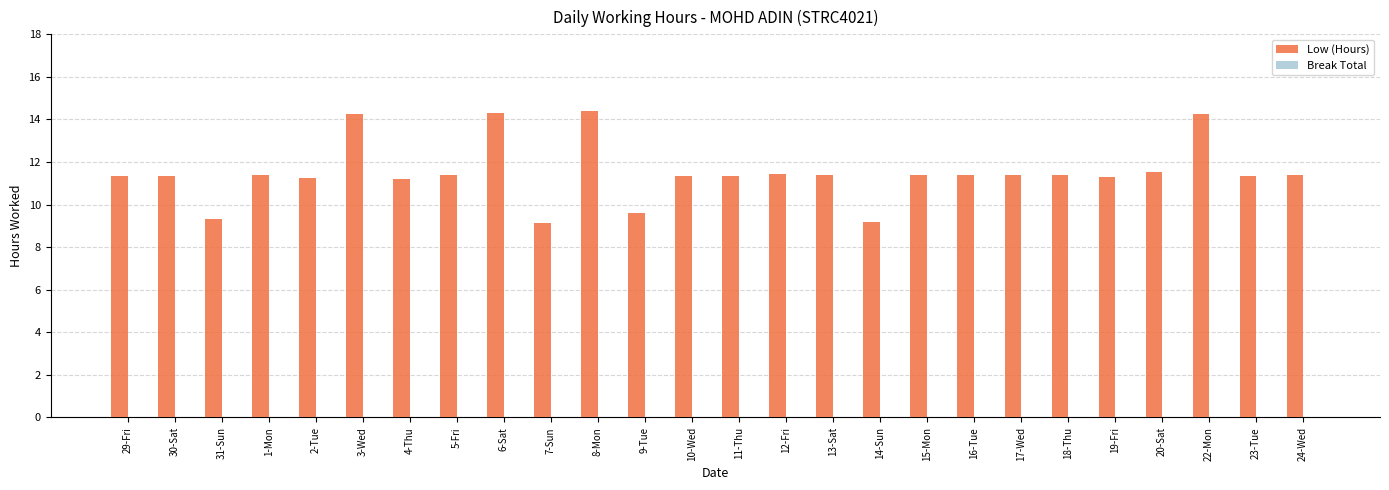

The chart shows a value of 9.2 at 14-Sun. True or false?

True